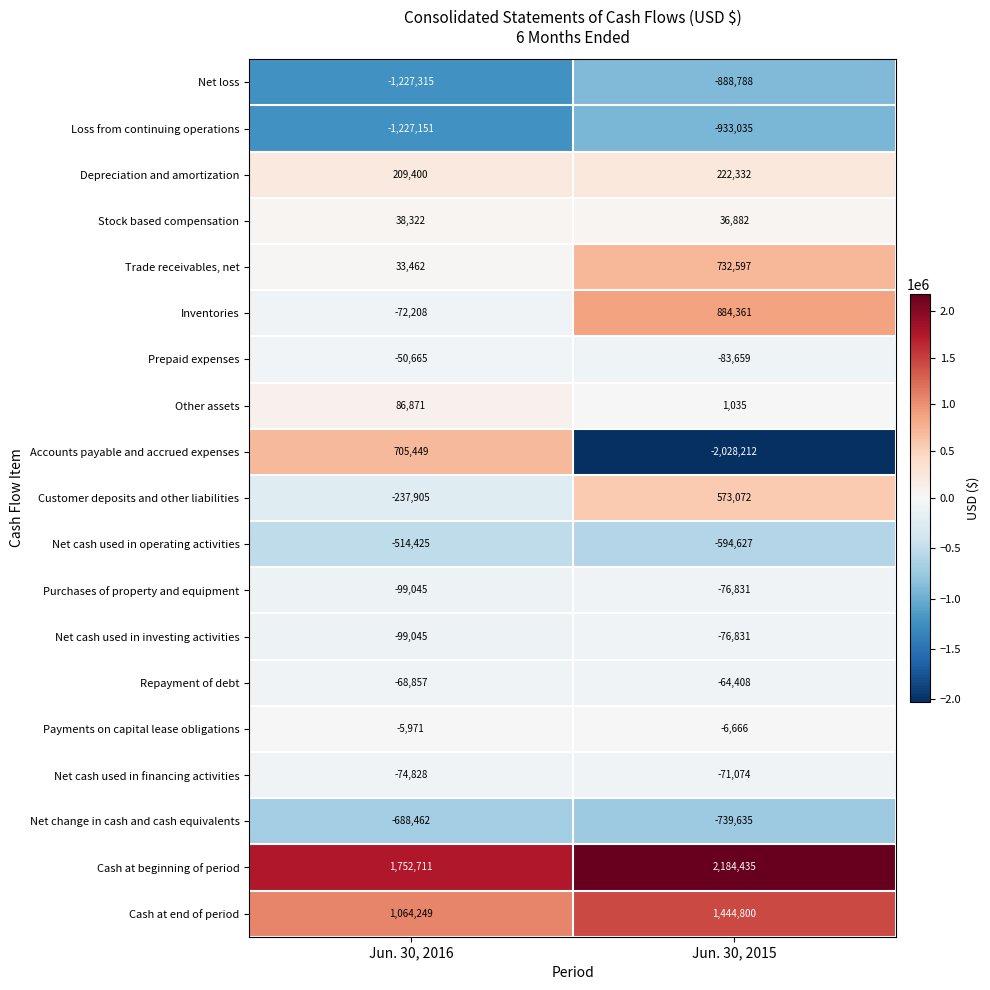

The value of Purchases of property and equipment at Jun. 30, 2015 is -76831. True or false?

True